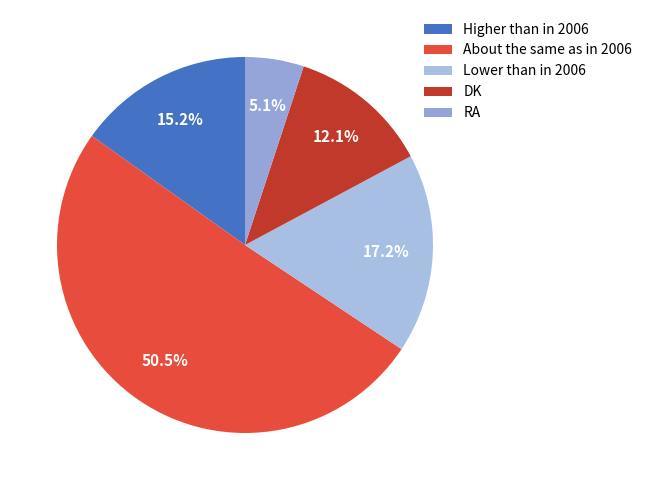

How many slices are in this pie chart?

5